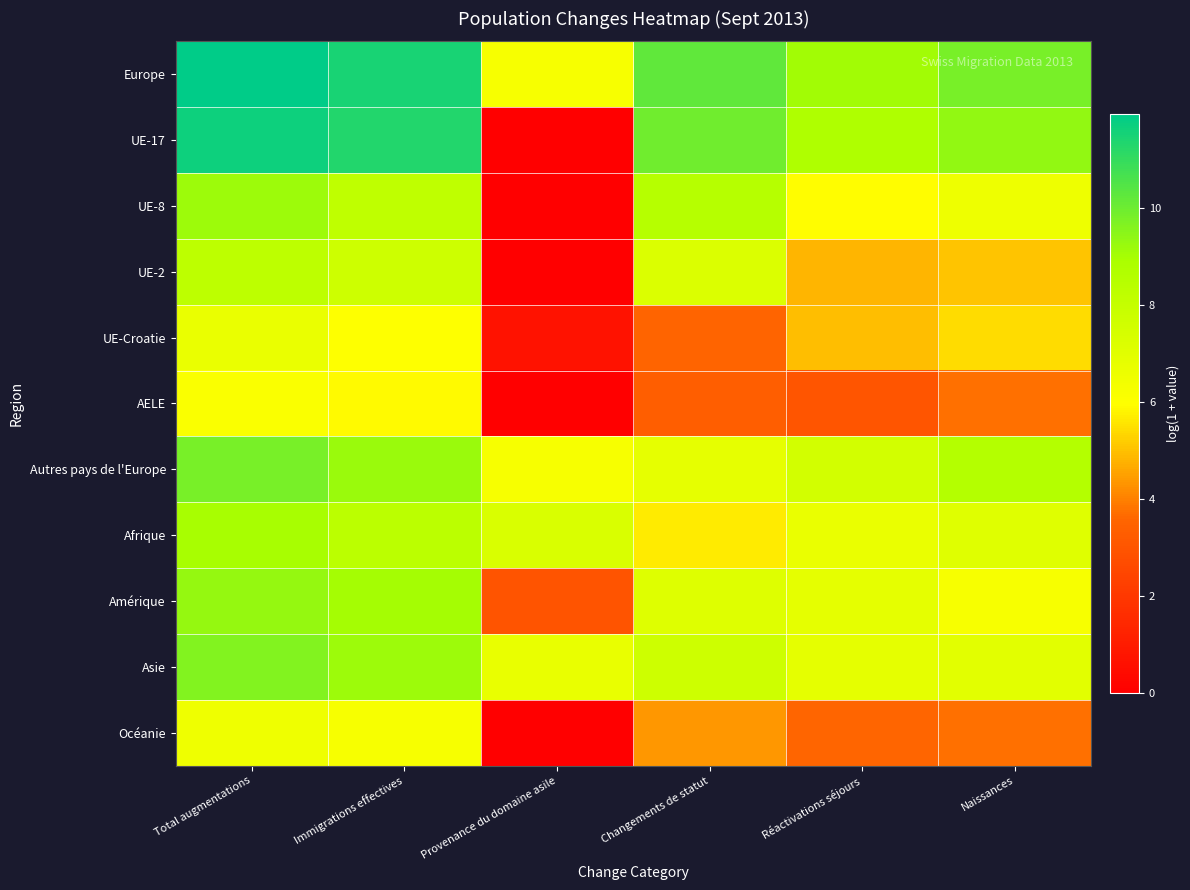

What is the total value across all series at Changements de statut?

74.4